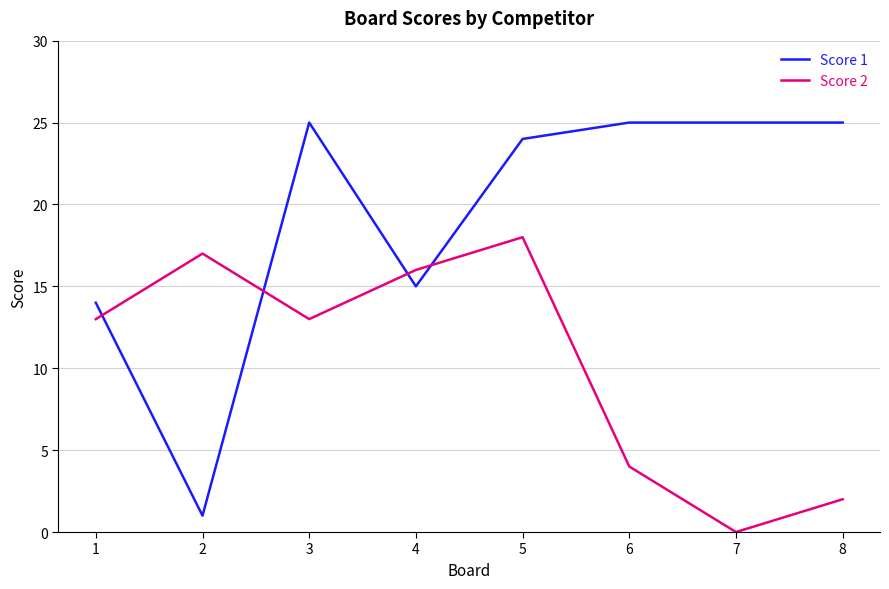

Which series changed the most between 4 and 5?

Score 1